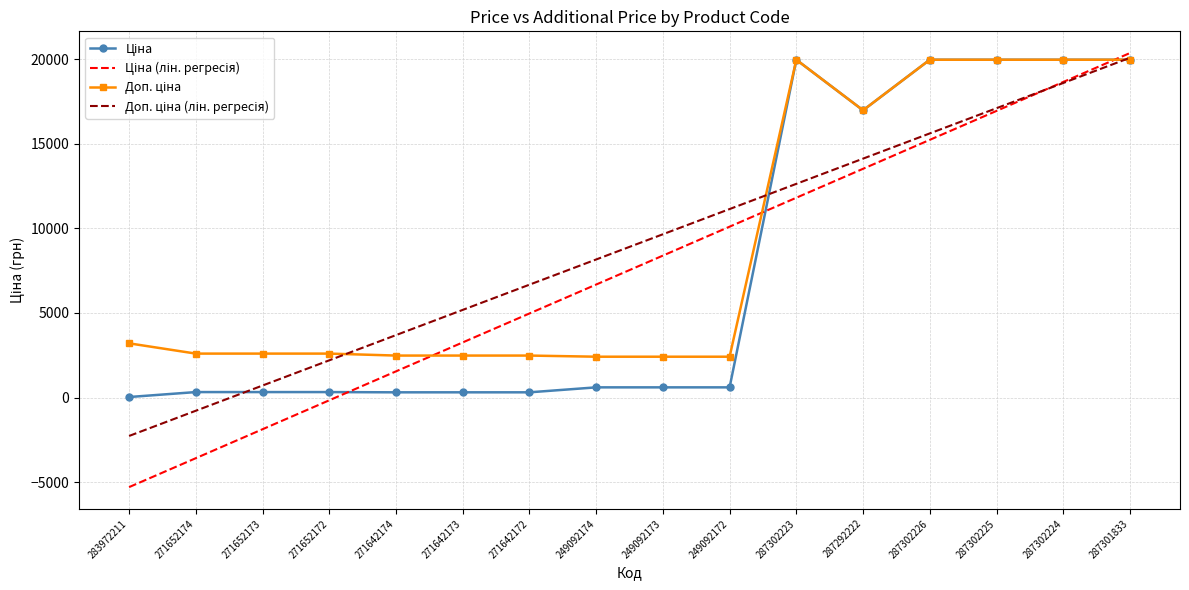

At which category is the sum across all series the highest?

287301833